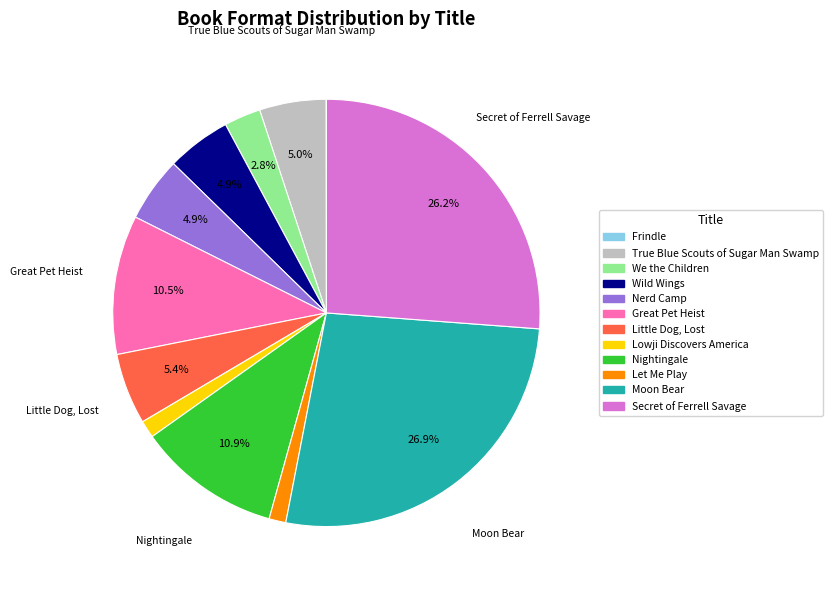

To the nearest percent, what percentage of the pie is Nightingale?

11%